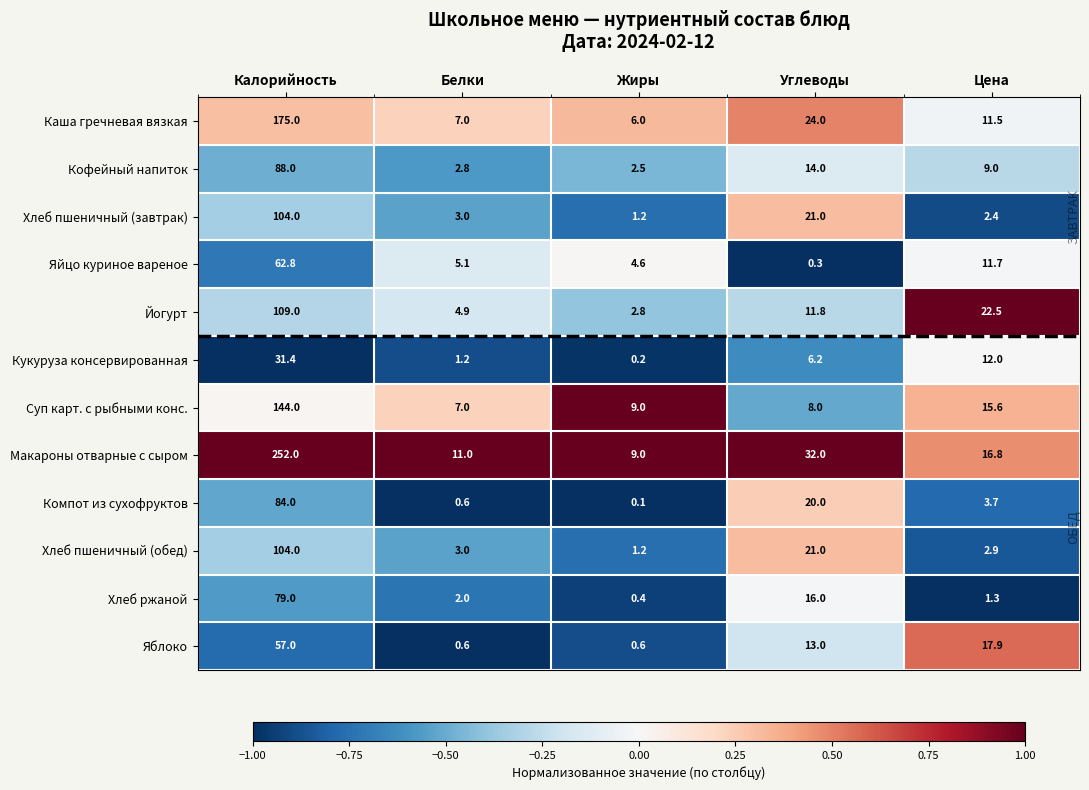

Read the Йогурт value at Цена.

22.5